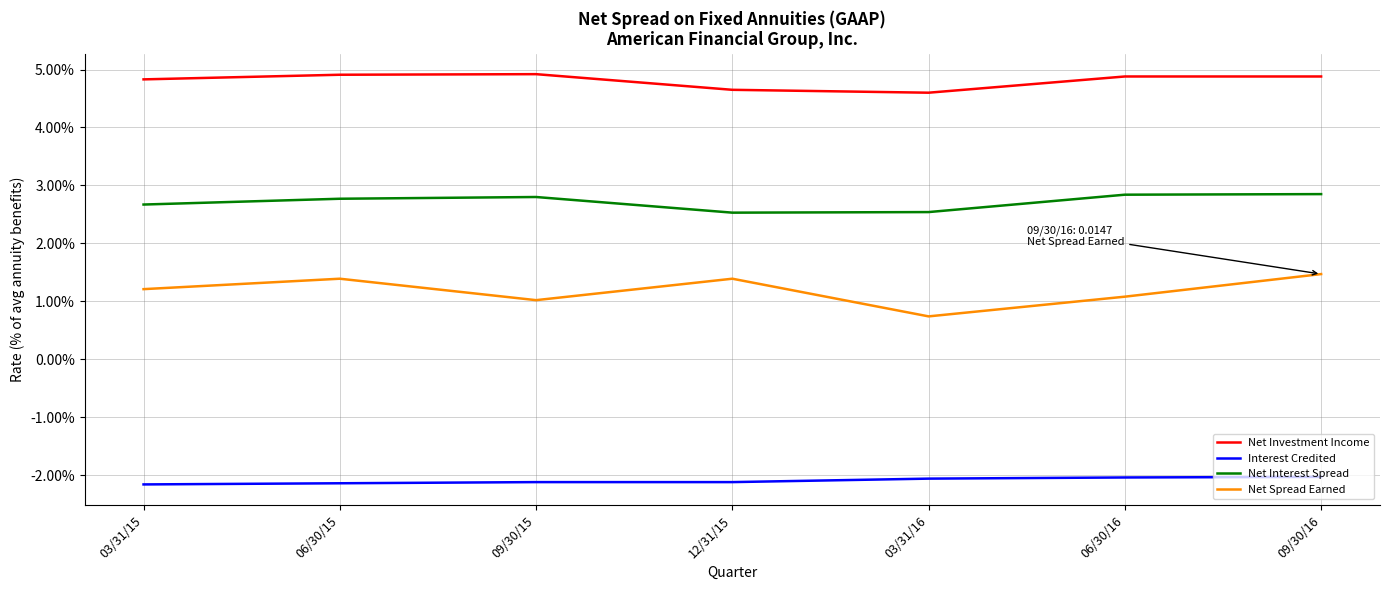

What are all the series names shown in the legend?

Net Investment Income, Interest Credited, Net Interest Spread, Net Spread Earned